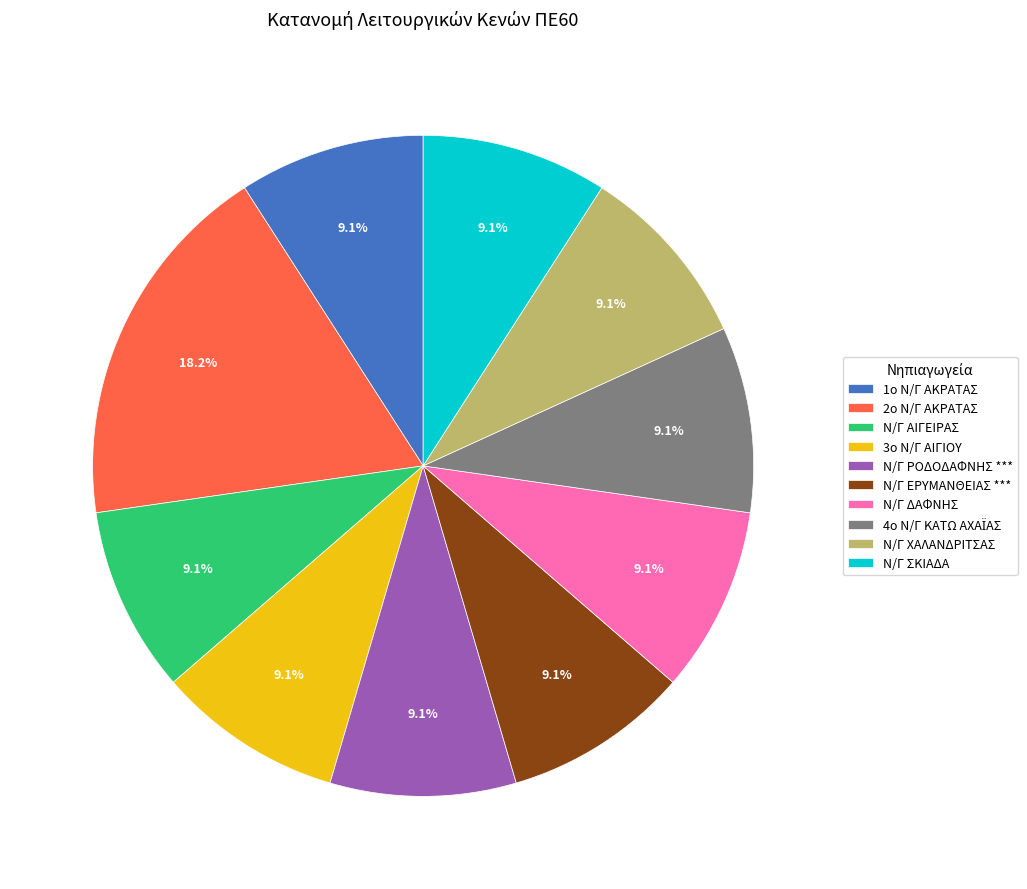

How many segments does this pie chart have?

10